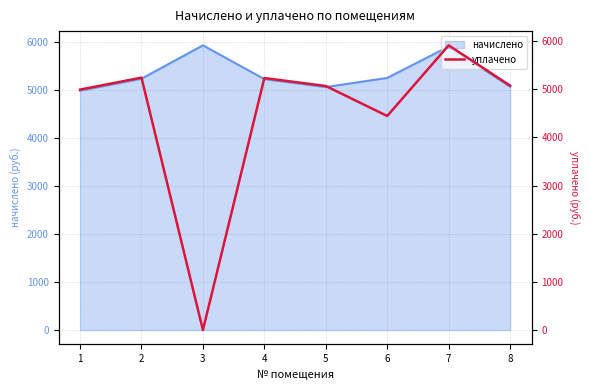

At which label is the value closest to 2955?

6